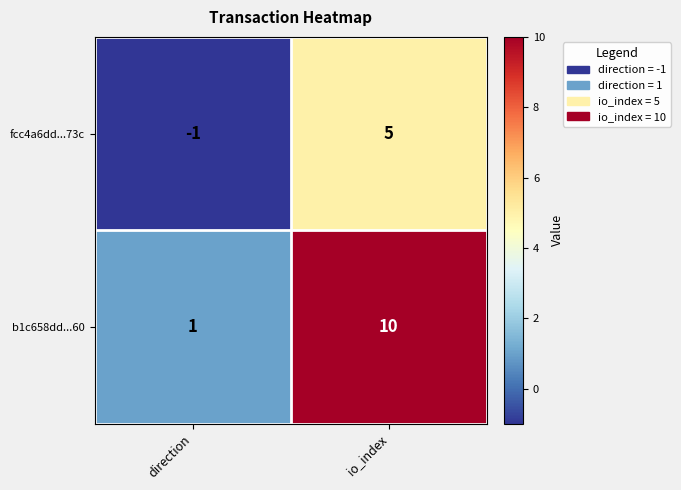

What is the difference between the b1c658dd...60 values at io_index and direction?

9